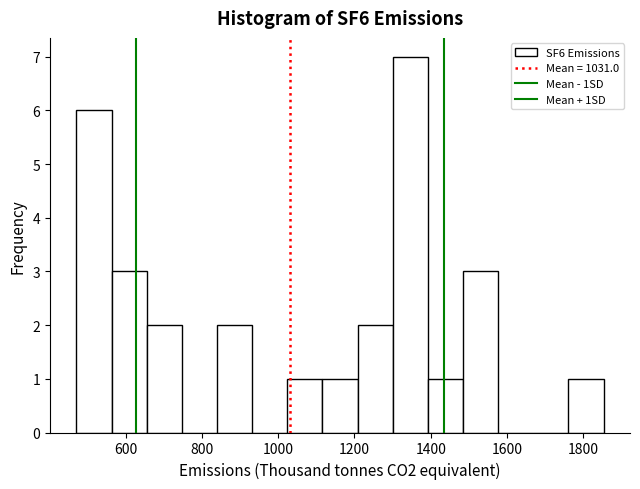

Reading left to right, transcribe this chart: for each bar, give the range it covers on the x-axis and its height. Neither the bar edges nor the heights are printed on the chart, so give them approximately, as read against the axes.

480 to 560: 6
560 to 660: 3
660 to 740: 2
740 to 840: 0
840 to 940: 2
940 to 1020: 0
1020 to 1120: 1
1120 to 1200: 1
1200 to 1300: 2
1300 to 1400: 7
1400 to 1480: 1
1480 to 1580: 3
1580 to 1660: 0
1660 to 1760: 0
1760 to 1860: 1